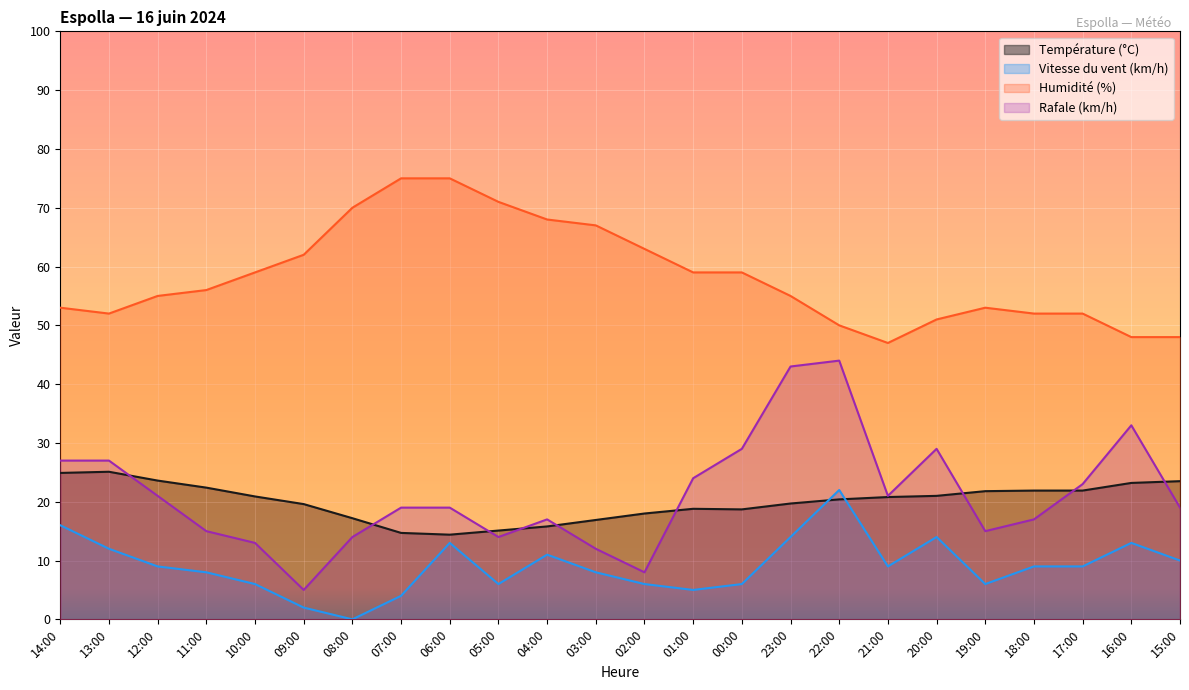

Rank the categories by Humidité (%) value from highest to lowest.

07:00, 06:00, 05:00, 08:00, 04:00, 03:00, 02:00, 09:00, 10:00, 01:00, 00:00, 11:00, 12:00, 23:00, 14:00, 19:00, 13:00, 18:00, 17:00, 20:00, 22:00, 16:00, 15:00, 21:00